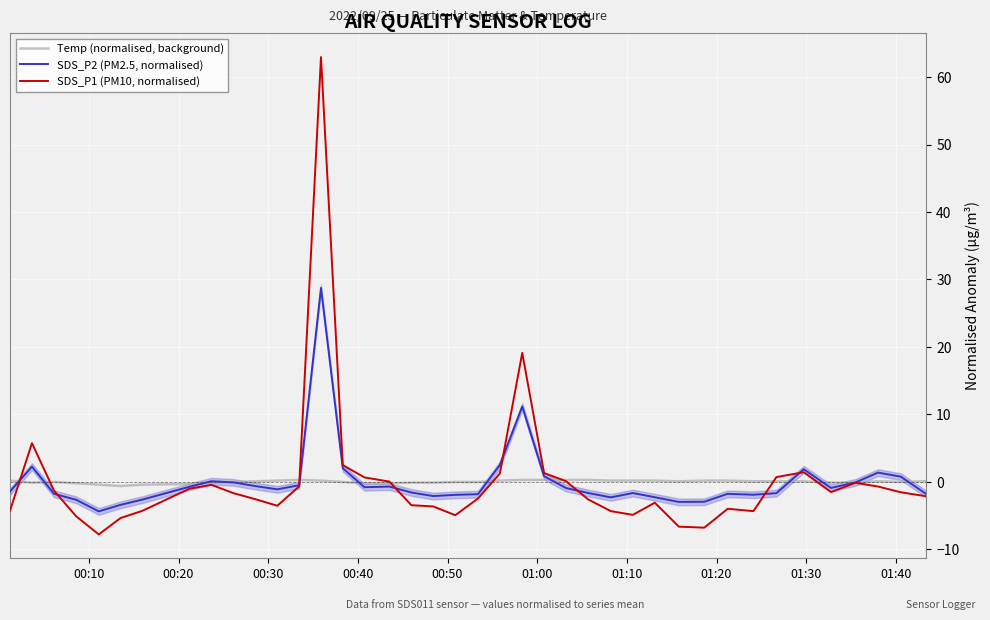

How many lines are shown in the chart?

3